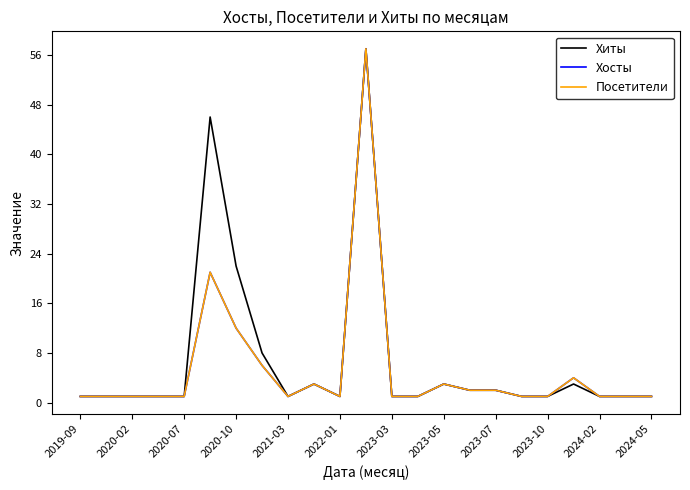

Reading left to right, what are all the values shown in this chart?

Хиты: 1	1	1	1	1	46	22	8	1	3	1	57	1	1	3	2	2	1	1	3	1	1	1
Хосты: 1	1	1	1	1	21	12	6	1	3	1	57	1	1	3	2	2	1	1	4	1	1	1
Посетители: 1	1	1	1	1	21	12	6	1	3	1	57	1	1	3	2	2	1	1	4	1	1	1